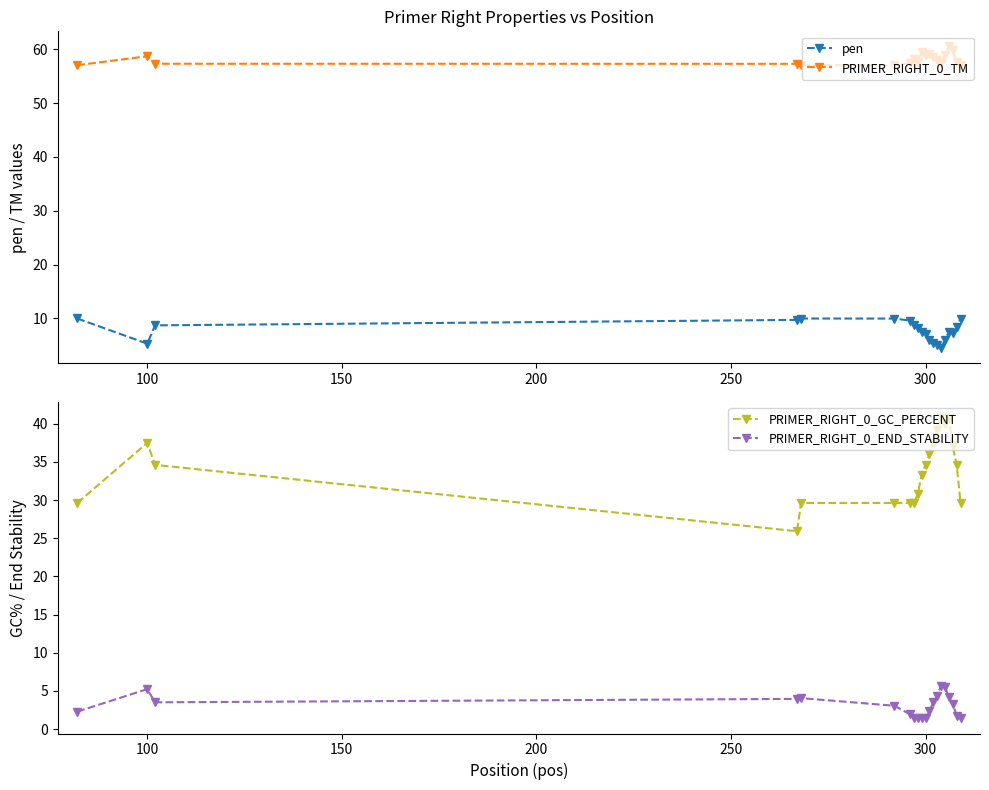

What is the maximum value for pen?

10.0